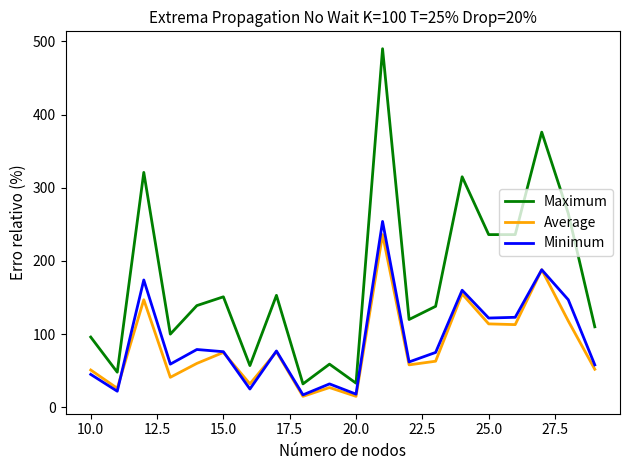

True or false: Average and Maximum cross at least once.

False